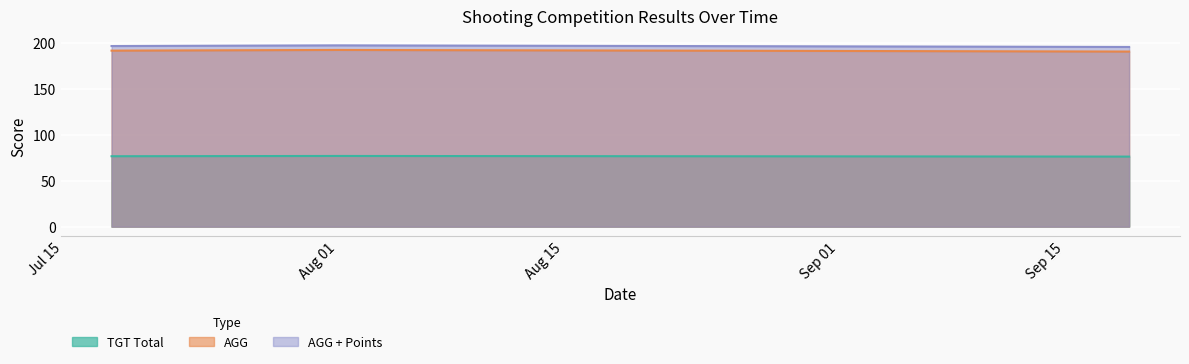

What is the label of the 1st point from the right?

2020-09-19